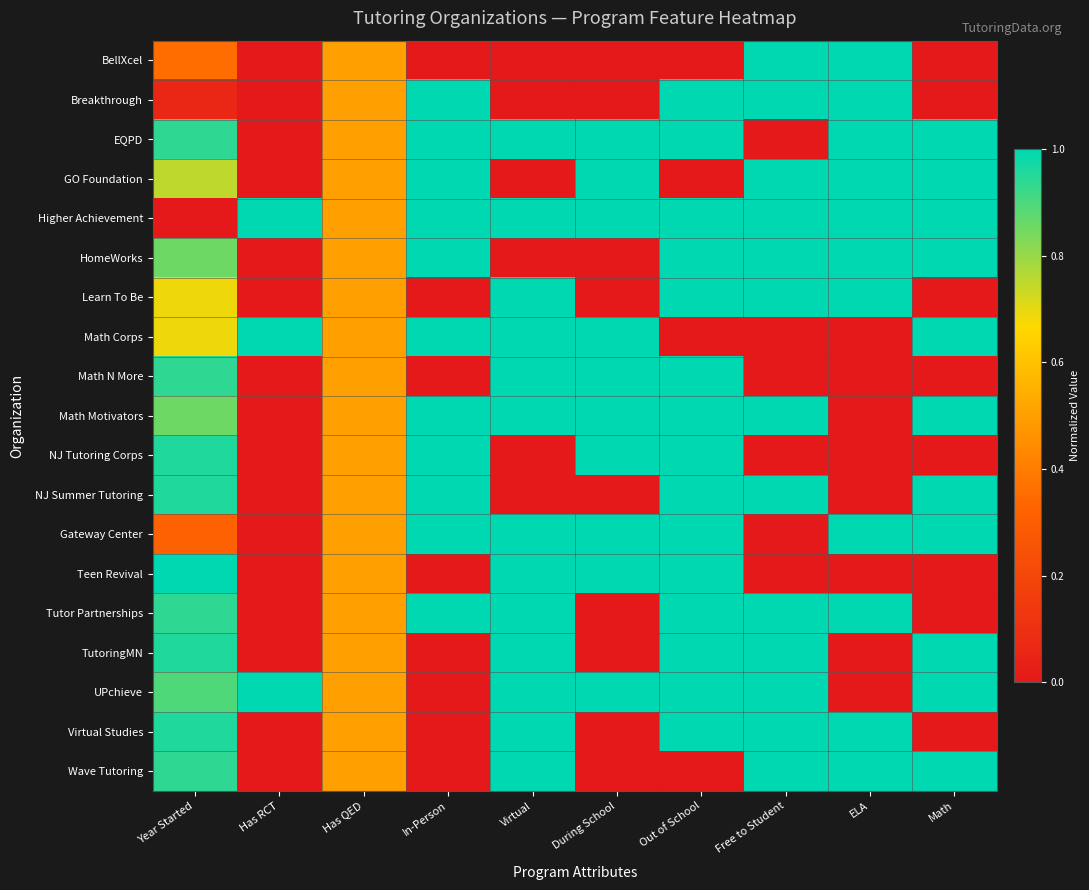

Reading left to right, extract all data points from this chart.

BellXcel: Year Started=0.4	Has RCT=0.0	Has QED=0.5	In-Person=0.0	Virtual=0.0	During School=0.0	Out of School=0.0	Free to Student=1.0	ELA=1.0	Math=0.0
Breakthrough: Year Started=0.1	Has RCT=0.0	Has QED=0.5	In-Person=1.0	Virtual=0.0	During School=0.0	Out of School=1.0	Free to Student=1.0	ELA=1.0	Math=0.0
EQPD: Year Started=0.9	Has RCT=0.0	Has QED=0.5	In-Person=1.0	Virtual=1.0	During School=1.0	Out of School=1.0	Free to Student=0.0	ELA=1.0	Math=1.0
GO Foundation: Year Started=0.8	Has RCT=0.0	Has QED=0.5	In-Person=1.0	Virtual=0.0	During School=1.0	Out of School=0.0	Free to Student=1.0	ELA=1.0	Math=1.0
Higher Achievement: Year Started=0.0	Has RCT=1.0	Has QED=0.5	In-Person=1.0	Virtual=1.0	During School=1.0	Out of School=1.0	Free to Student=1.0	ELA=1.0	Math=1.0
HomeWorks: Year Started=0.9	Has RCT=0.0	Has QED=0.5	In-Person=1.0	Virtual=0.0	During School=0.0	Out of School=1.0	Free to Student=1.0	ELA=1.0	Math=1.0
Learn To Be: Year Started=0.7	Has RCT=0.0	Has QED=0.5	In-Person=0.0	Virtual=1.0	During School=0.0	Out of School=1.0	Free to Student=1.0	ELA=1.0	Math=0.0
Math Corps: Year Started=0.7	Has RCT=1.0	Has QED=0.5	In-Person=1.0	Virtual=1.0	During School=1.0	Out of School=0.0	Free to Student=0.0	ELA=0.0	Math=1.0
Math N More: Year Started=0.9	Has RCT=0.0	Has QED=0.5	In-Person=0.0	Virtual=1.0	During School=1.0	Out of School=1.0	Free to Student=0.0	ELA=0.0	Math=0.0
Math Motivators: Year Started=0.9	Has RCT=0.0	Has QED=0.5	In-Person=1.0	Virtual=1.0	During School=1.0	Out of School=1.0	Free to Student=1.0	ELA=0.0	Math=1.0
NJ Tutoring Corps: Year Started=1.0	Has RCT=0.0	Has QED=0.5	In-Person=1.0	Virtual=0.0	During School=1.0	Out of School=1.0	Free to Student=0.0	ELA=0.0	Math=0.0
NJ Summer Tutoring: Year Started=1.0	Has RCT=0.0	Has QED=0.5	In-Person=1.0	Virtual=0.0	During School=0.0	Out of School=1.0	Free to Student=1.0	ELA=0.0	Math=1.0
Gateway Center: Year Started=0.3	Has RCT=0.0	Has QED=0.5	In-Person=1.0	Virtual=1.0	During School=1.0	Out of School=1.0	Free to Student=0.0	ELA=1.0	Math=1.0
Teen Revival: Year Started=1.0	Has RCT=0.0	Has QED=0.5	In-Person=0.0	Virtual=1.0	During School=1.0	Out of School=1.0	Free to Student=0.0	ELA=0.0	Math=0.0
Tutor Partnerships: Year Started=0.9	Has RCT=0.0	Has QED=0.5	In-Person=1.0	Virtual=1.0	During School=0.0	Out of School=1.0	Free to Student=1.0	ELA=1.0	Math=0.0
TutoringMN: Year Started=1.0	Has RCT=0.0	Has QED=0.5	In-Person=0.0	Virtual=1.0	During School=0.0	Out of School=1.0	Free to Student=1.0	ELA=0.0	Math=1.0
UPchieve: Year Started=0.9	Has RCT=1.0	Has QED=0.5	In-Person=0.0	Virtual=1.0	During School=1.0	Out of School=1.0	Free to Student=1.0	ELA=0.0	Math=1.0
Virtual Studies: Year Started=1.0	Has RCT=0.0	Has QED=0.5	In-Person=0.0	Virtual=1.0	During School=0.0	Out of School=1.0	Free to Student=1.0	ELA=1.0	Math=0.0
Wave Tutoring: Year Started=0.9	Has RCT=0.0	Has QED=0.5	In-Person=0.0	Virtual=1.0	During School=0.0	Out of School=0.0	Free to Student=1.0	ELA=1.0	Math=1.0